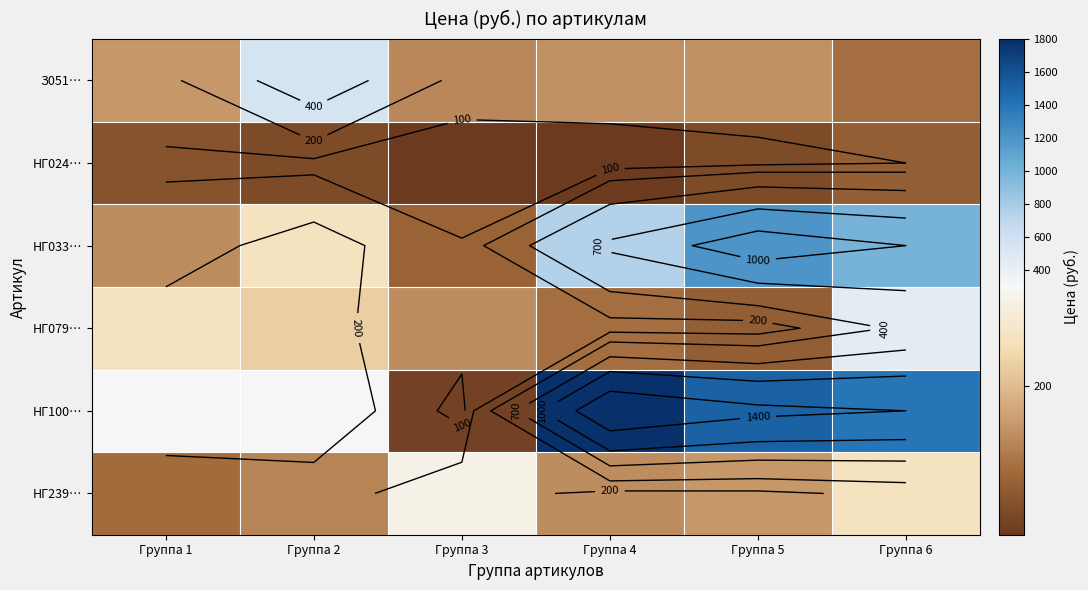

What is the difference between the НГ033… values at Группа 6 and Группа 5?

200